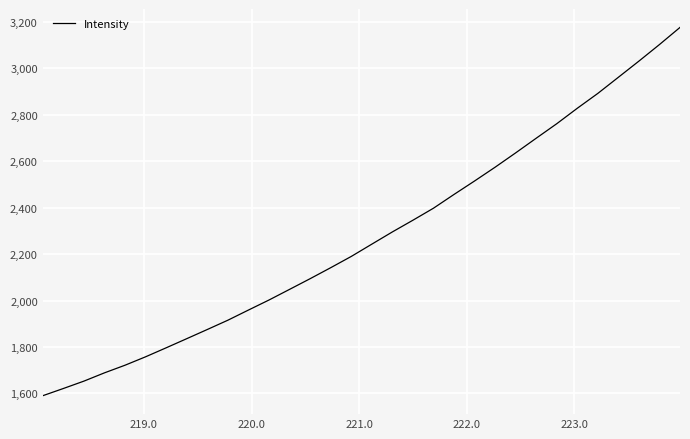

What is the greatest value displayed?

3176.6